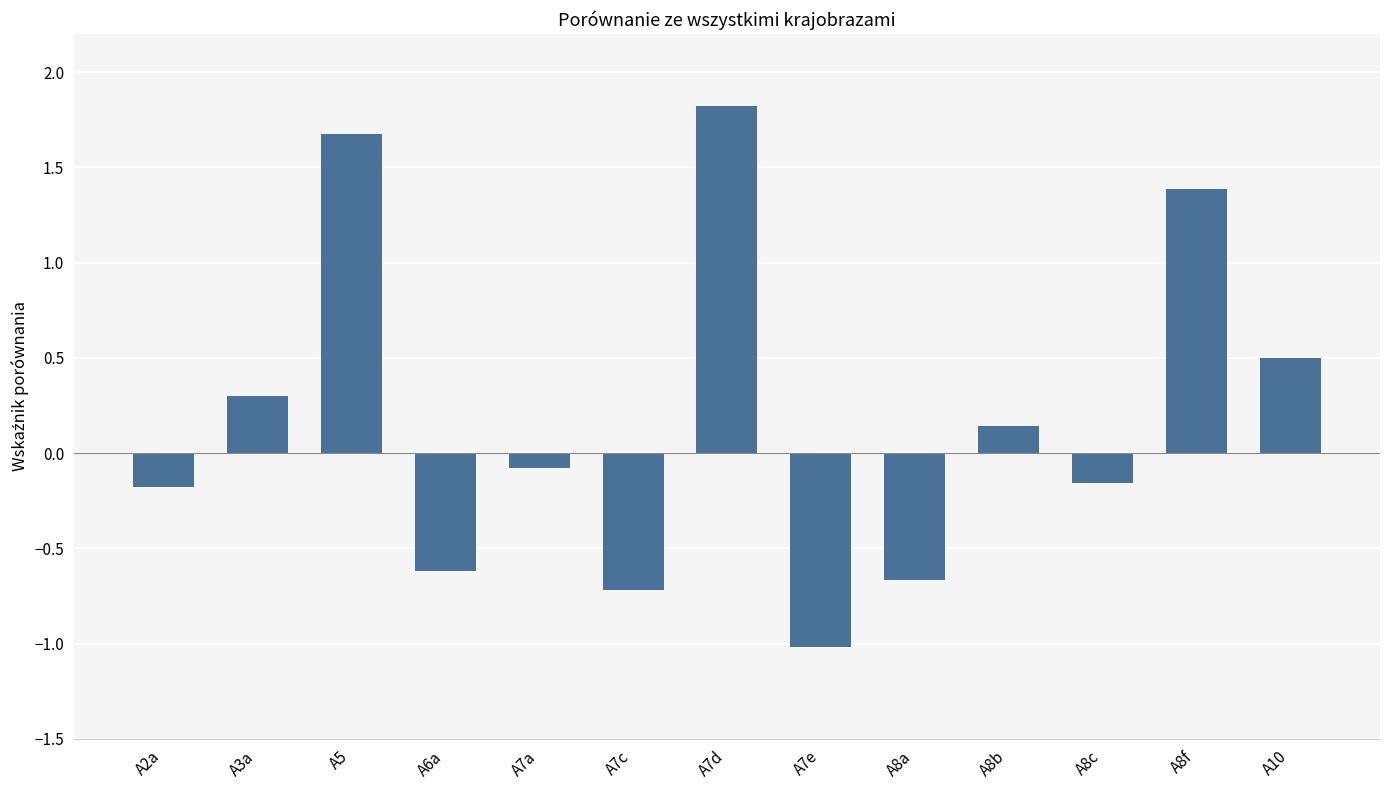

Where does the data first go above 0?

A3a